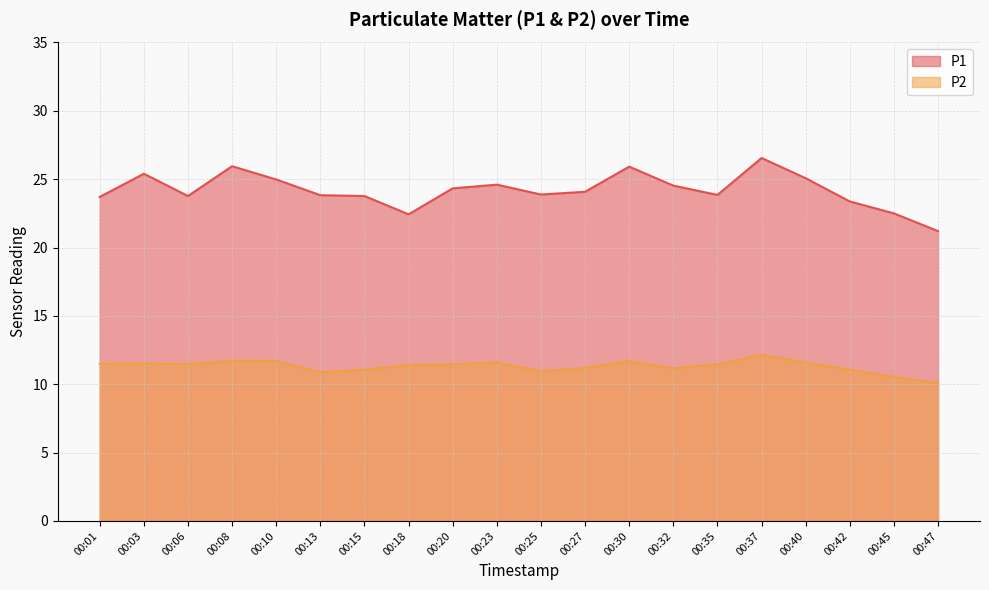

How many lines are shown in the chart?

2